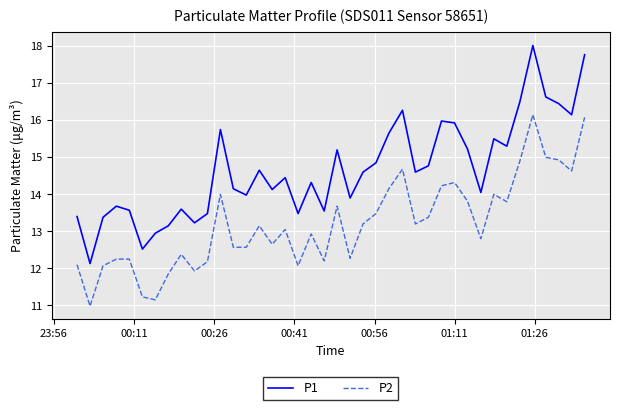

What is the minimum value for P2?

11.0